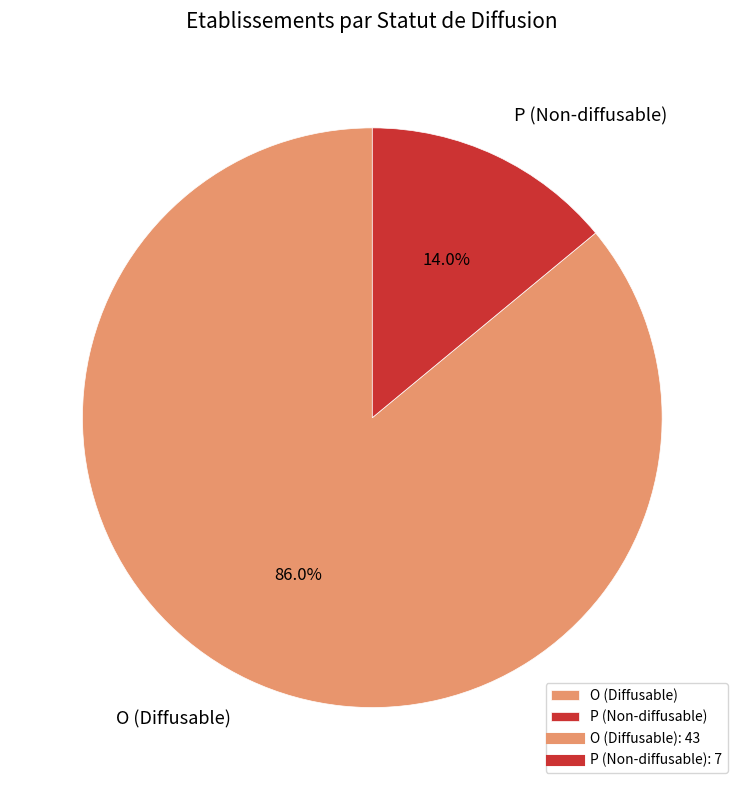

Is there a majority slice in this chart?

Yes